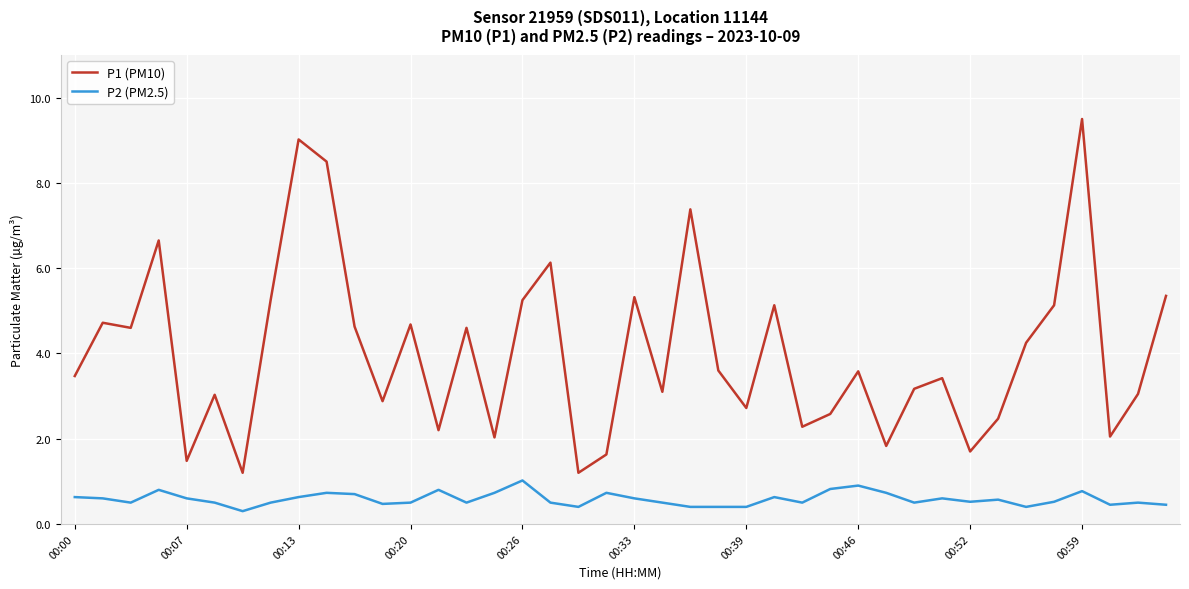

What is the minimum value shown in the chart?

0.3